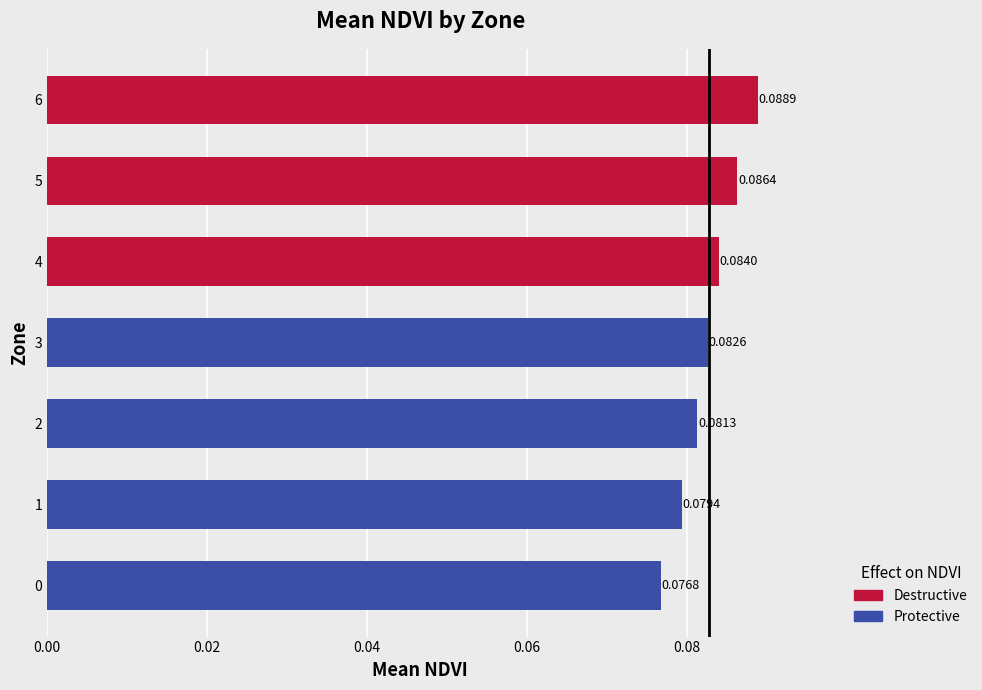

What is the sum of all values?

0.6